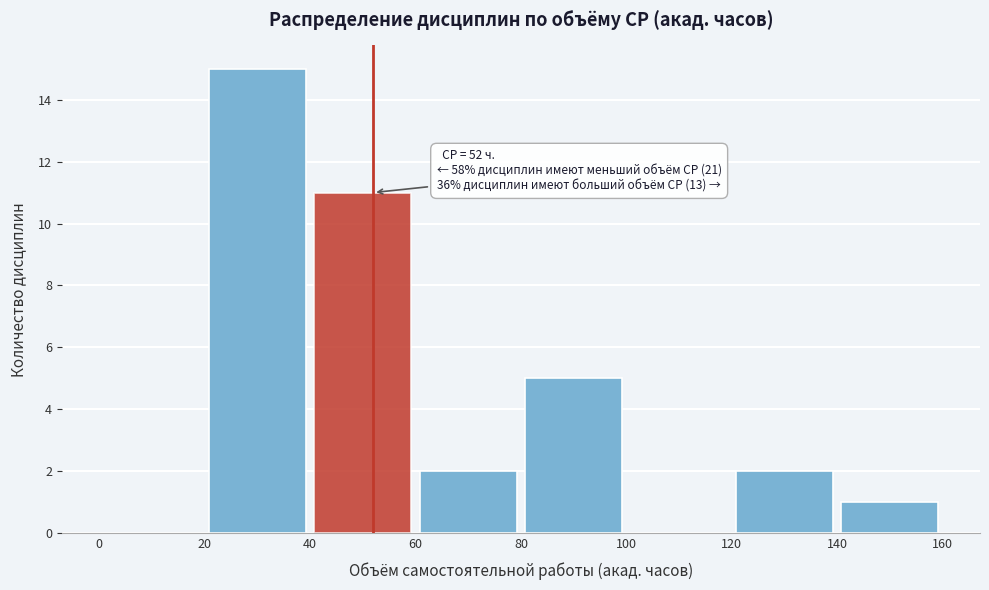

Over which range of the x-axis is the bar tallest?

20 to 40